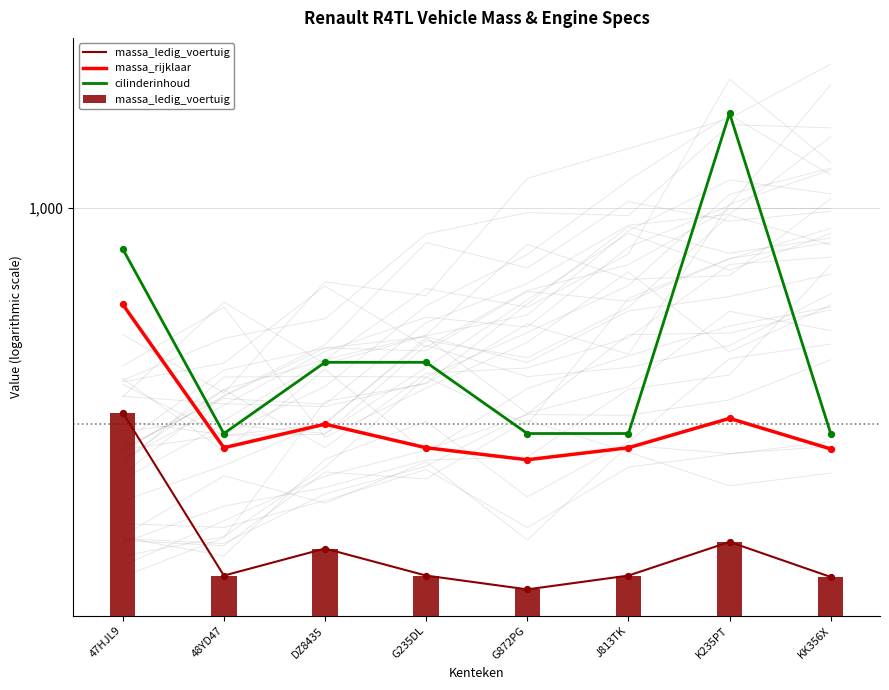

Which series has the widest spread of Y values?

cilinderinhoud